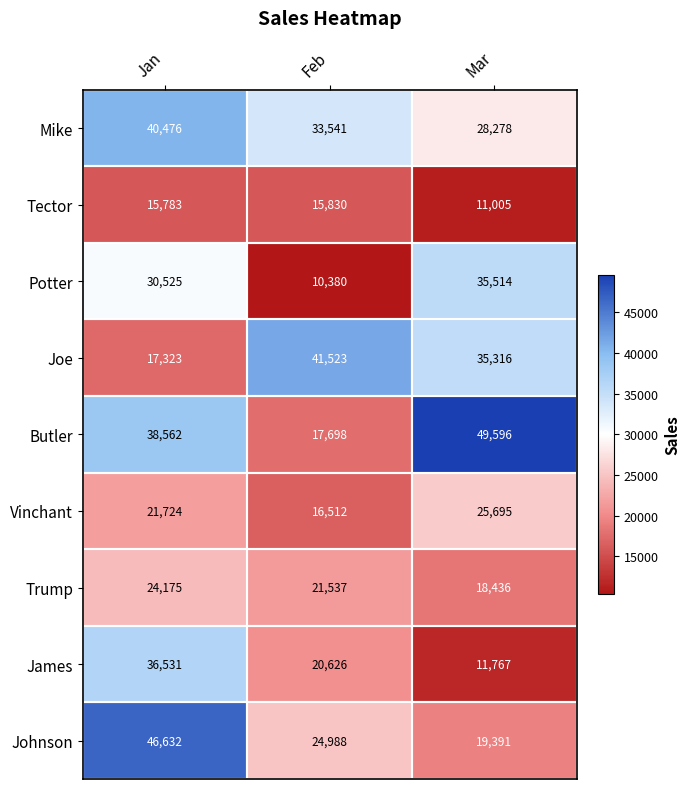

Which category has the lowest value across all series?

Feb